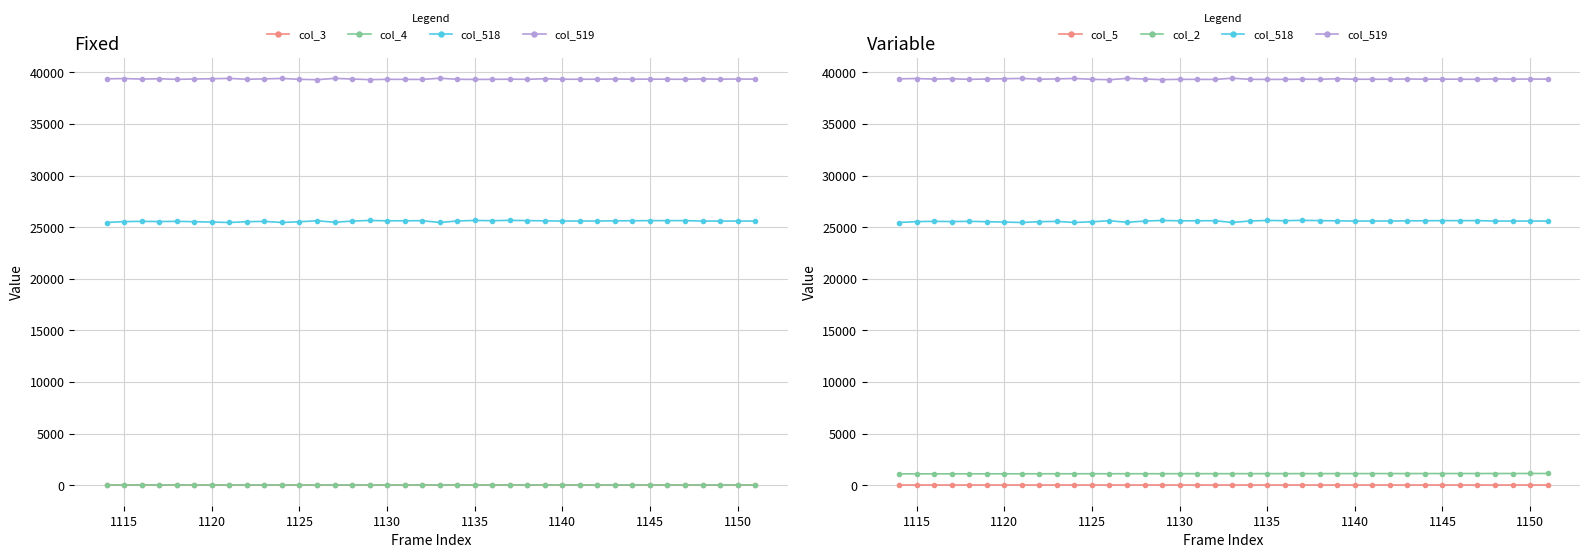

Read the col_518 value at 1145, to the nearest 50.

25650